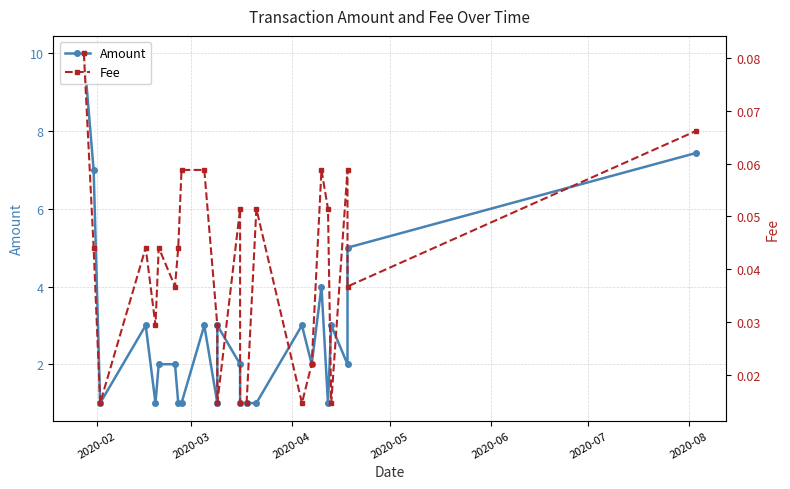

Which series has the largest total across all categories?

Amount